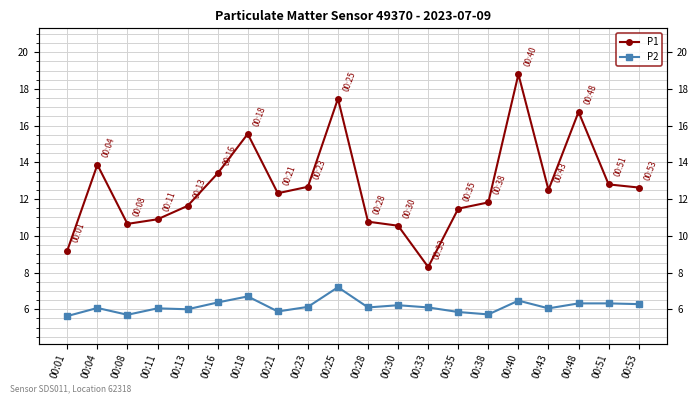

Reading right to left, list all the values displayed in this chart.

P1: 00:53=12.6	00:51=12.8	00:48=16.8	00:43=12.5	00:40=18.8	00:38=11.8	00:35=11.5	00:33=8.3	00:30=10.6	00:28=10.8	00:25=17.5	00:23=12.7	00:21=12.3	00:18=15.6	00:16=13.4	00:13=11.6	00:11=10.9	00:08=10.7	00:04=13.9	00:01=9.2
P2: 00:53=6.3	00:51=6.3	00:48=6.3	00:43=6.0	00:40=6.5	00:38=5.7	00:35=5.8	00:33=6.1	00:30=6.2	00:28=6.1	00:25=7.2	00:23=6.1	00:21=5.9	00:18=6.7	00:16=6.4	00:13=6.0	00:11=6.0	00:08=5.7	00:04=6.1	00:01=5.6